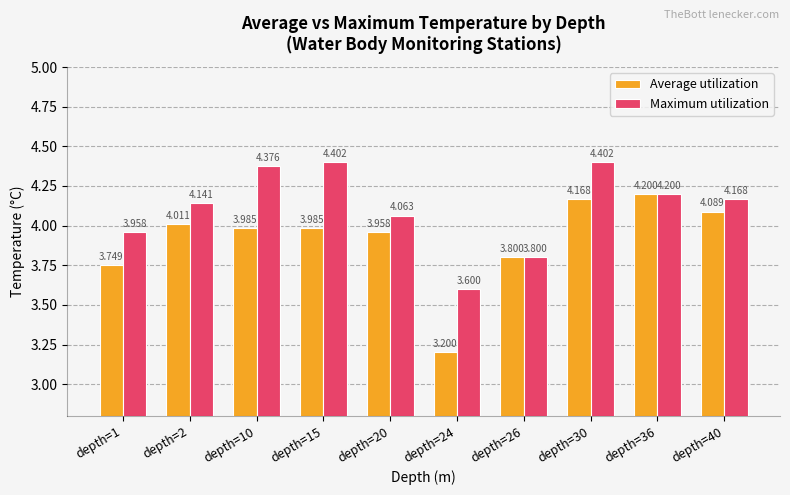

What is the value of the Maximum utilization bar at the 10th from the left?

4.2